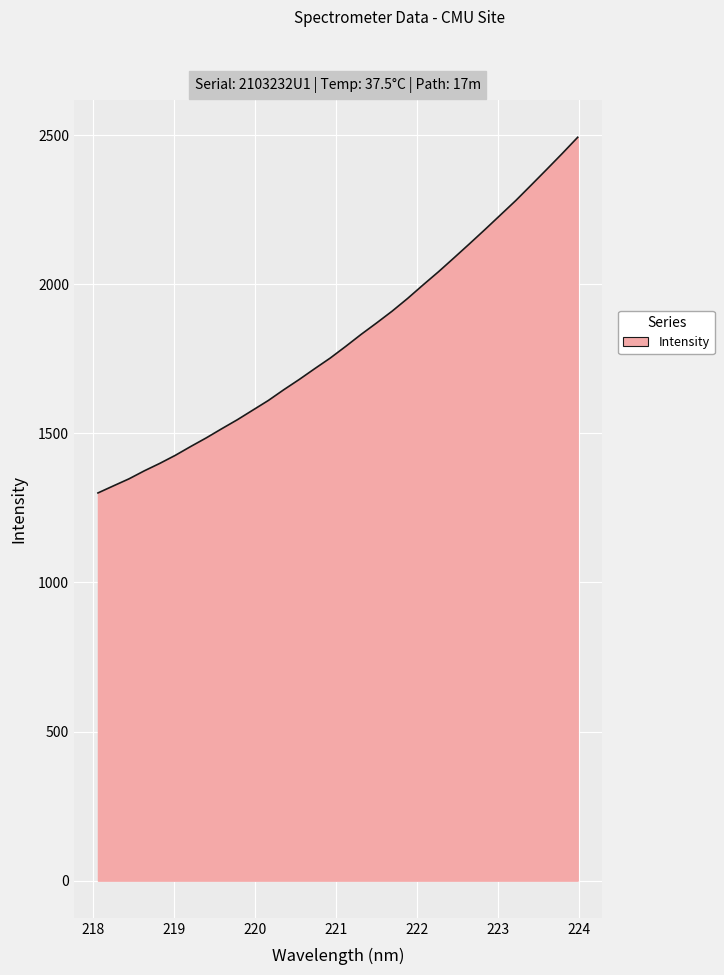

What is the greatest value displayed?

2492.8